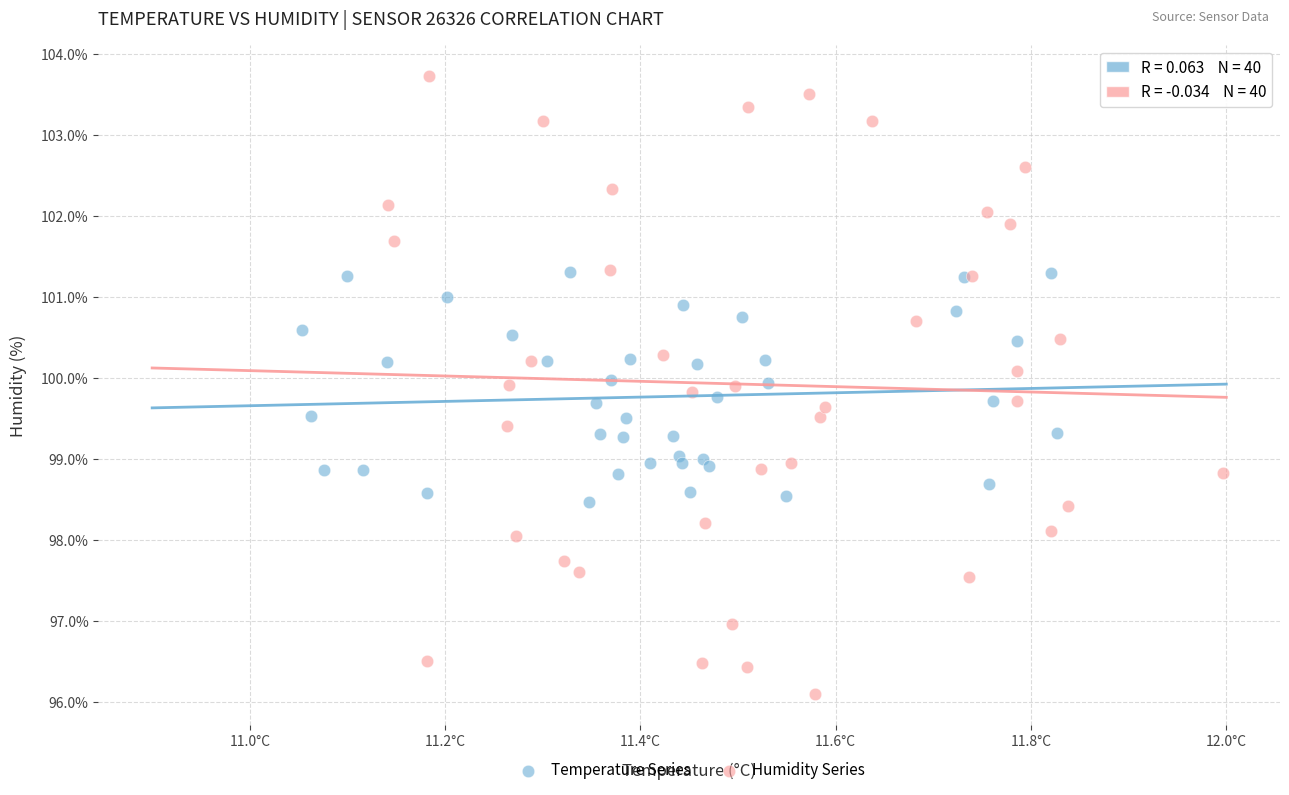

Which series contains the lowest Y value?

Humidity Series